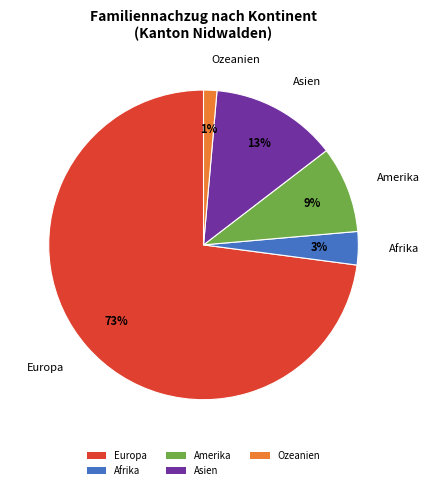

Which category has the smallest portion of the pie?

Ozeanien